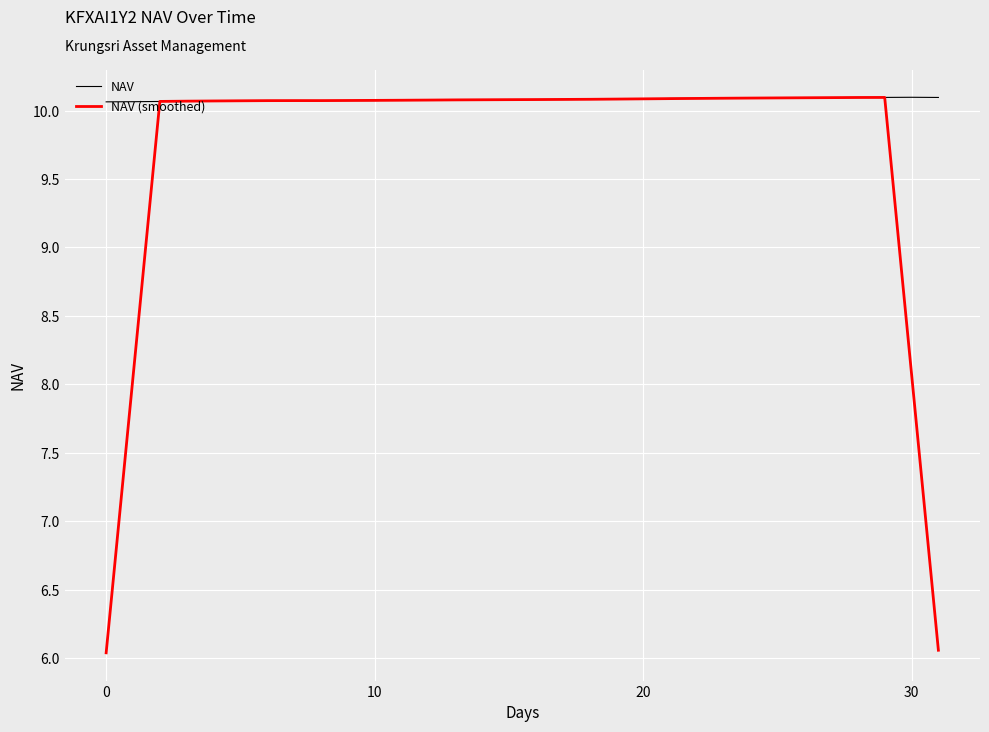

Rank the series by their average value, from highest to lowest.

NAV, NAV (smoothed)